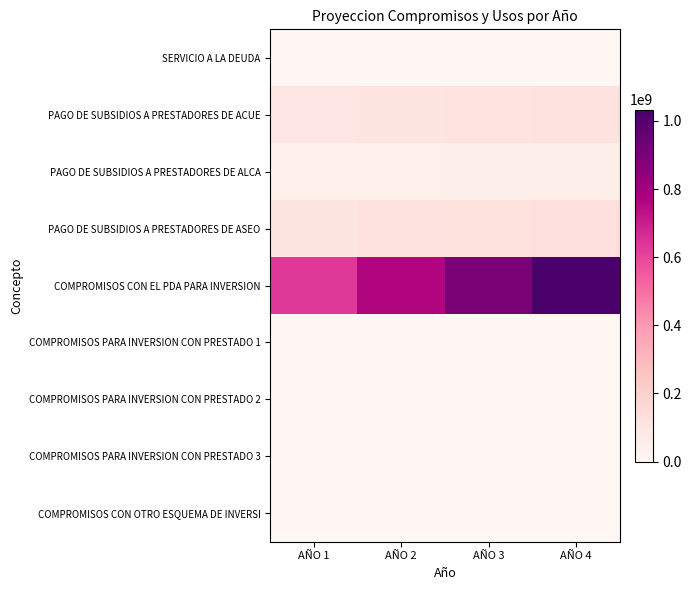

Rank the series by their maximum value, from highest to lowest.

COMPROMISOS CON EL PDA PARA INVERSION, PAGO DE SUBSIDIOS A PRESTADORES DE ASEO, PAGO DE SUBSIDIOS A PRESTADORES DE ACUE, PAGO DE SUBSIDIOS A PRESTADORES DE ALCA, SERVICIO A LA DEUDA, COMPROMISOS PARA INVERSION CON PRESTADO 1, COMPROMISOS PARA INVERSION CON PRESTADO 2, COMPROMISOS PARA INVERSION CON PRESTADO 3, COMPROMISOS CON OTRO ESQUEMA DE INVERSI